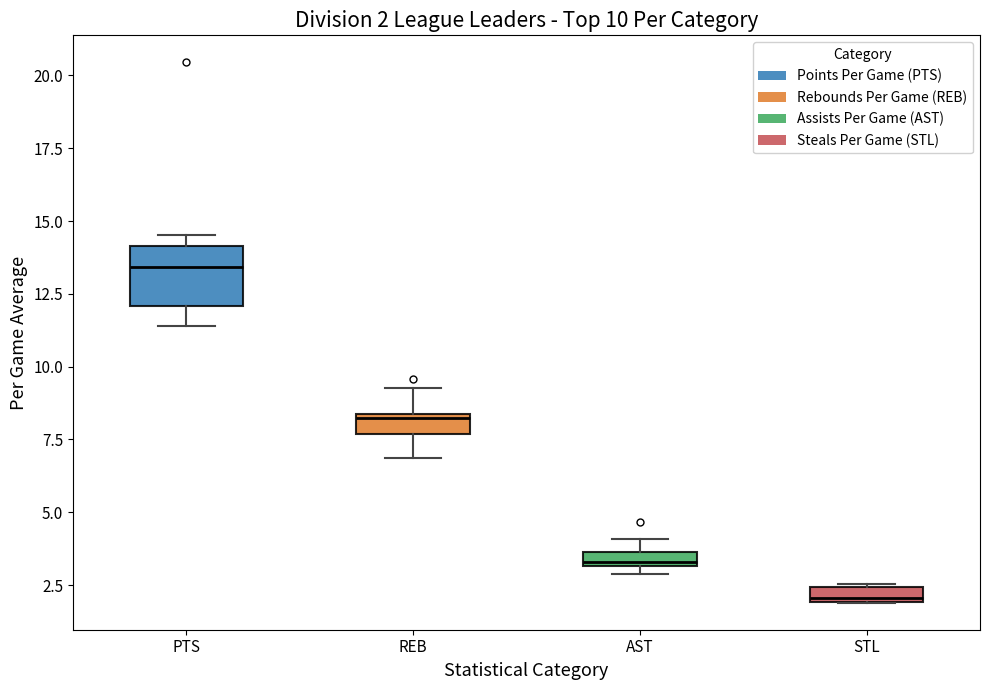

Which box has the lowest median line?

STL